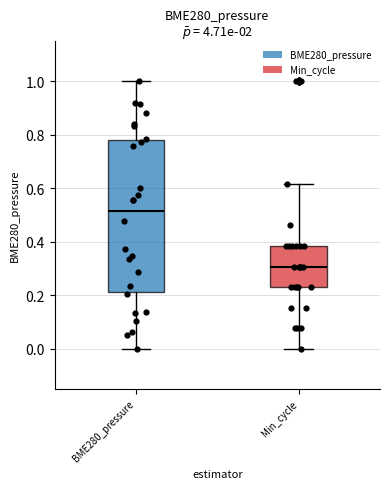

Reading left to right, read every box against the y-axis: the position of its median line, the range the box covers, and the ends of its whiskers. The values are not printed on the chart, so give them approximately, as read against the axis.

BME280_pressure: median 0.52, box 0.22 to 0.78, whiskers 0.00 to 1.00
Min_cycle: median 0.30, box 0.24 to 0.38, whiskers 0.00 to 0.62